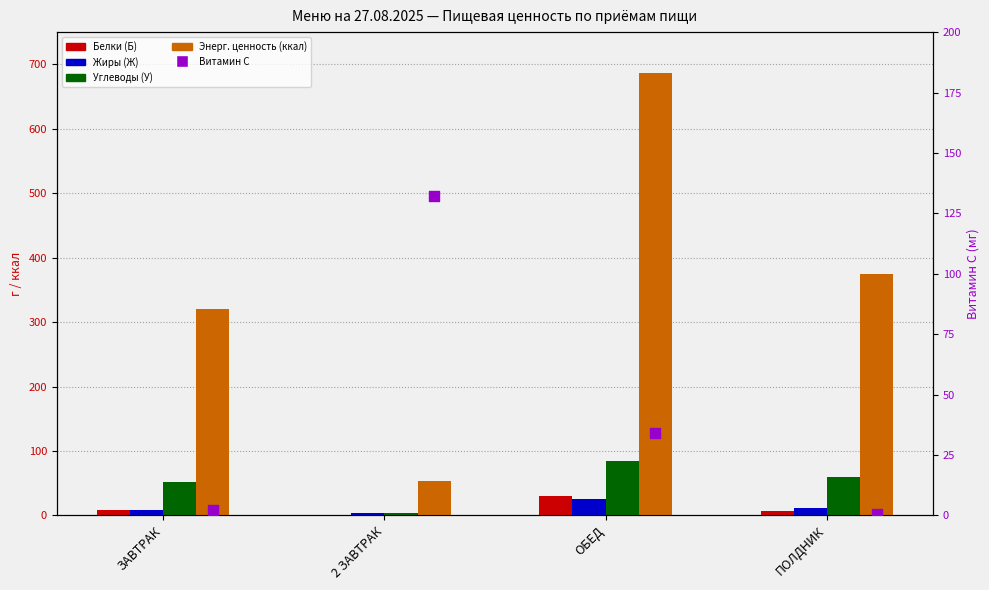

Which series reaches the maximum Y coordinate?

Энерг. ценность (ккал)